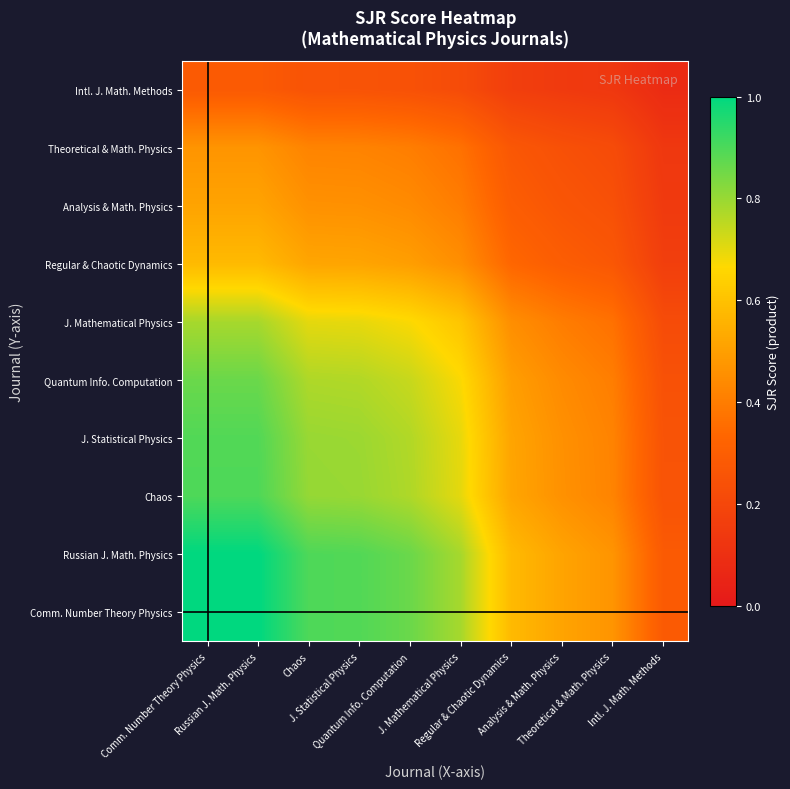

Which category has the highest value across all series?

Comm. Number Theory Physics